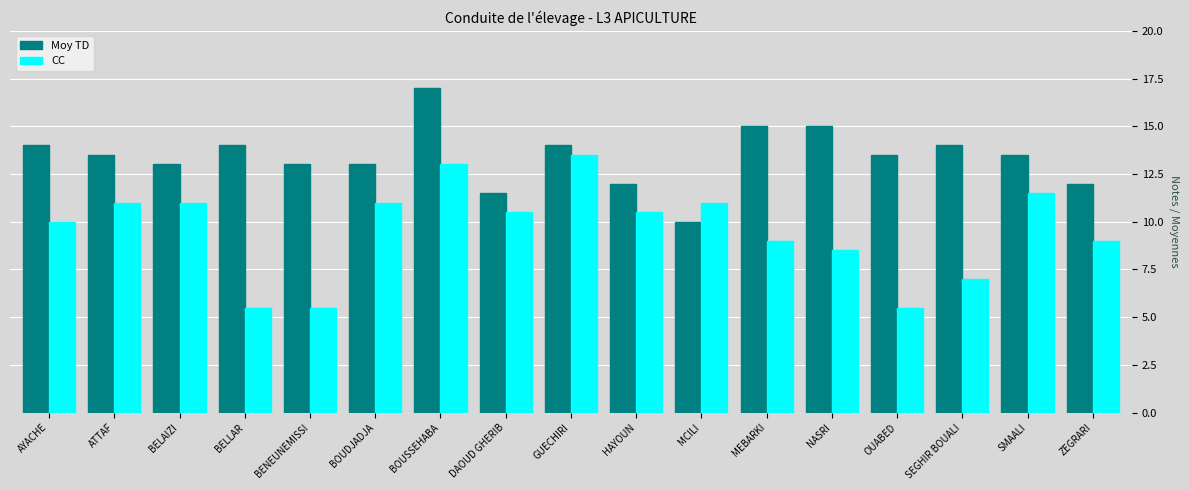

How many bars are there in total?

34